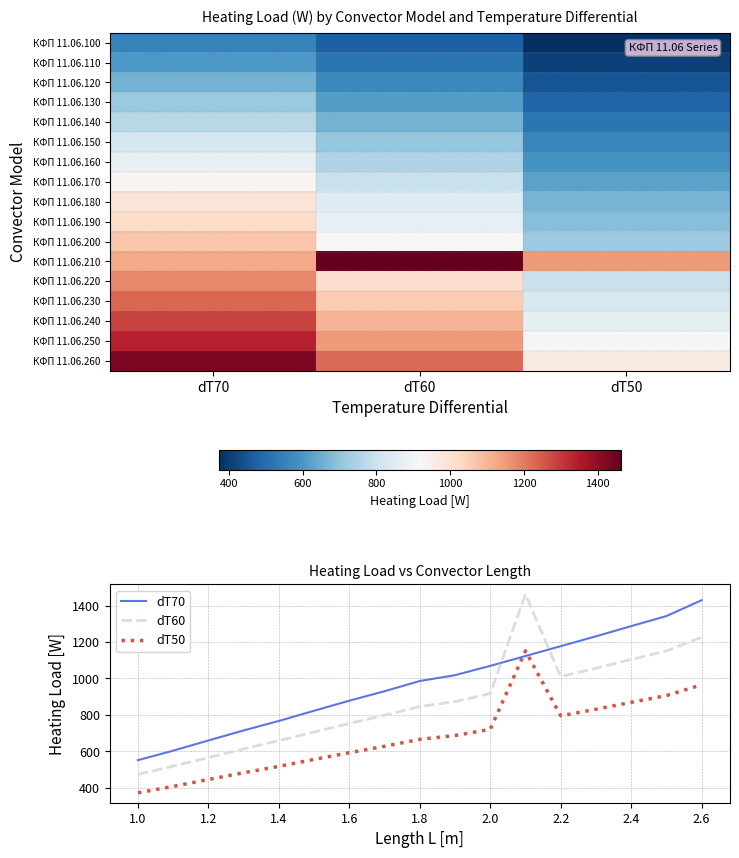

How many values in the КФП 11.06.180 series are below 846?

1